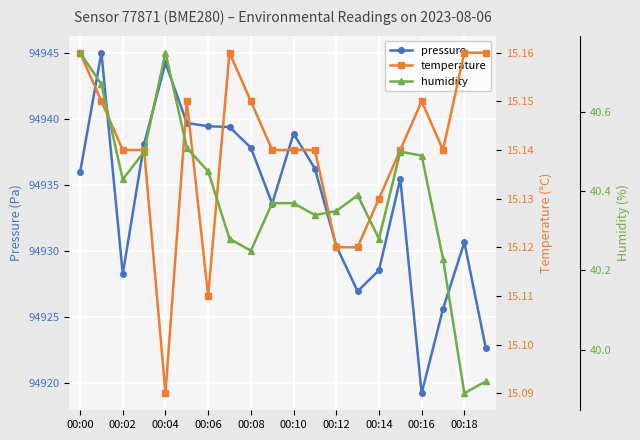

Is it true that pressure equals 42317.4 at 00:06?

False